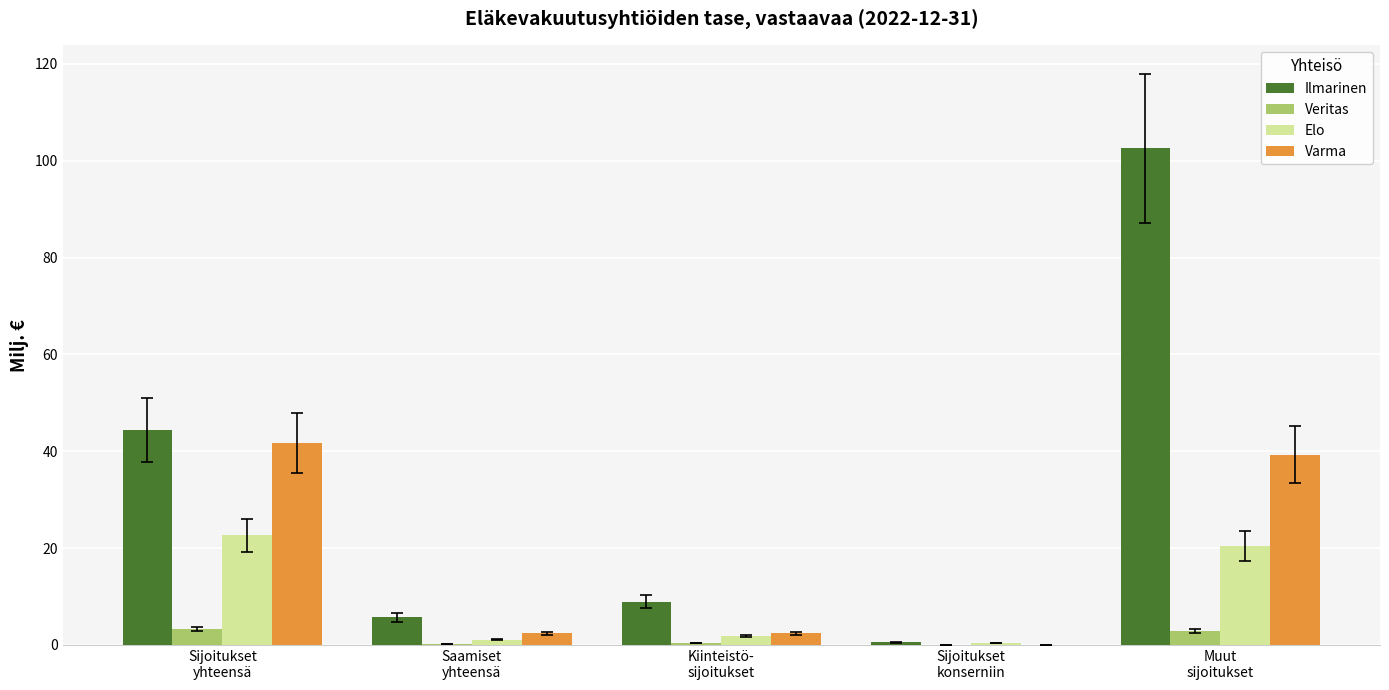

How many distinct data groups are displayed?

4